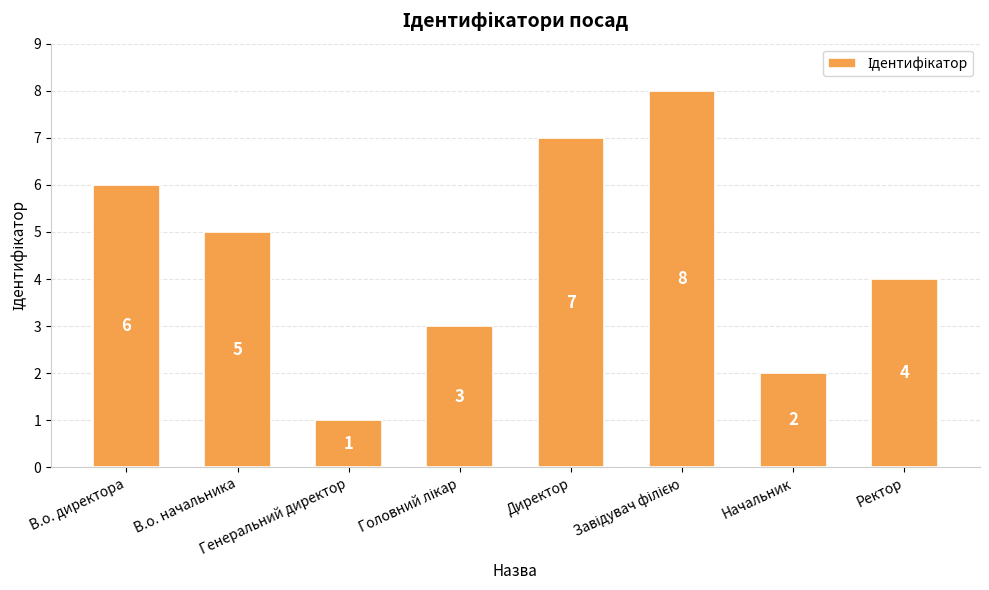

How many values are between 3 and 7?

5